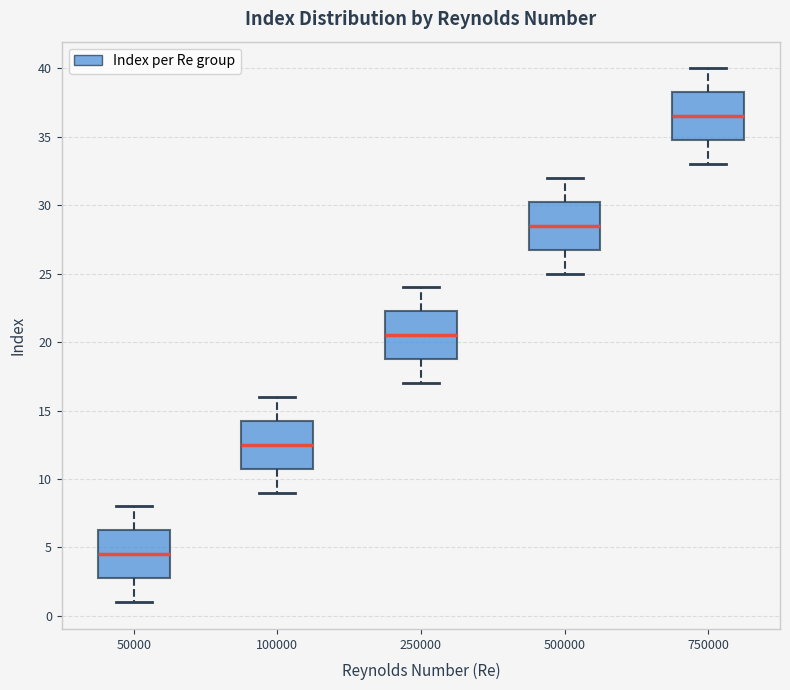

Reading left to right, read every box against the y-axis: the position of its median line, the range the box covers, and the ends of its whiskers. The values are not printed on the chart, so give them approximately, as read against the axis.

50000: median 4.5, box 3.0 to 6.5, whiskers 1.0 to 8.0
100000: median 12.5, box 11.0 to 14.5, whiskers 9.0 to 16.0
250000: median 20.5, box 19.0 to 22.5, whiskers 17.0 to 24.0
500000: median 28.5, box 27.0 to 30.5, whiskers 25.0 to 32.0
750000: median 36.5, box 35.0 to 38.5, whiskers 33.0 to 40.0